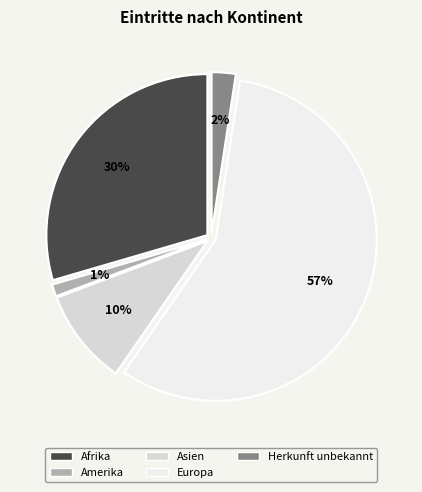

Between Afrika and Herkunft unbekannt, which is larger?

Afrika